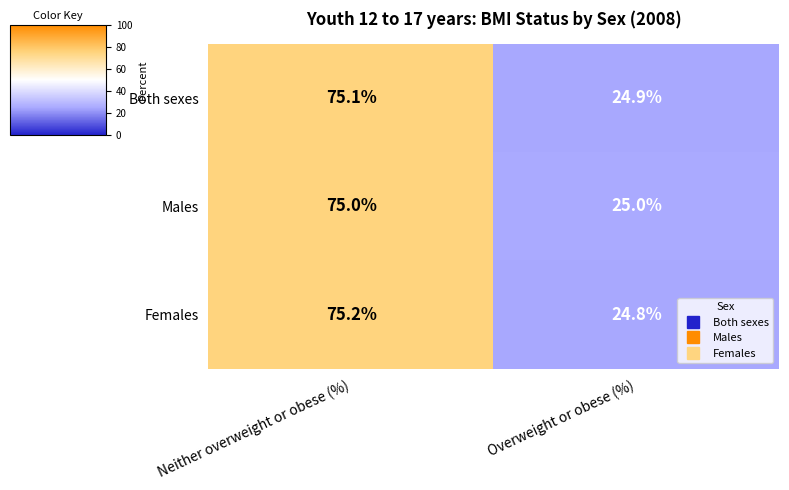

Reading left to right, list all the values displayed in this chart.

Both sexes: 75.1	24.9
Males: 75.0	25.0
Females: 75.2	24.8